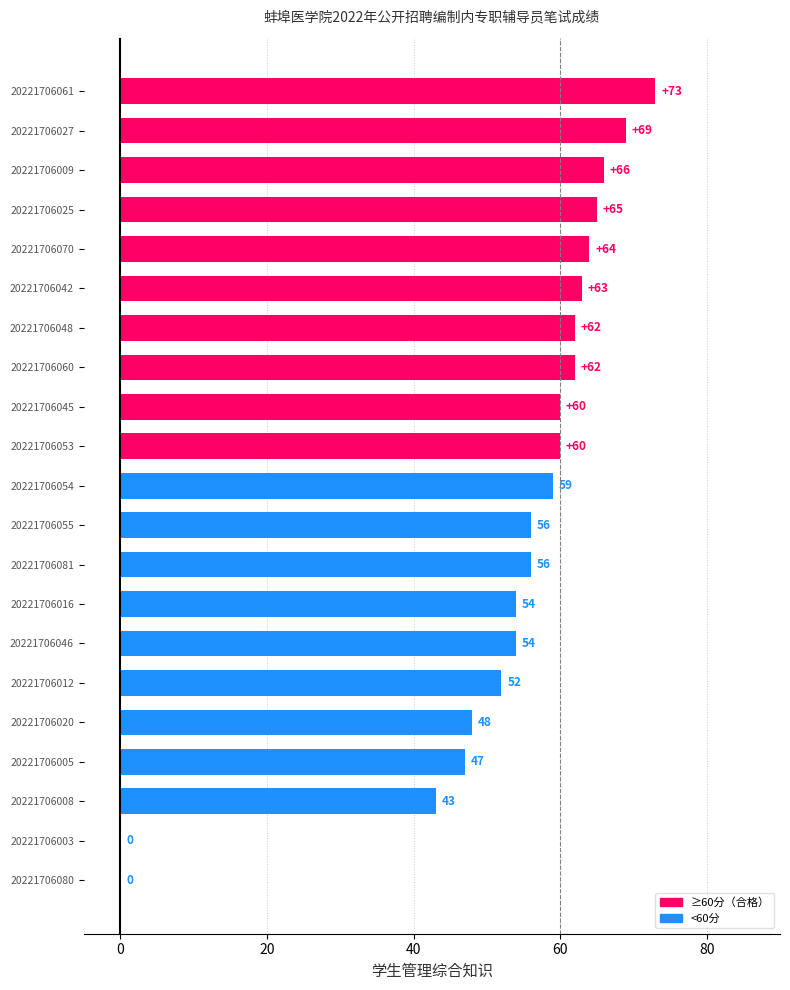

What is the greatest value displayed?

73